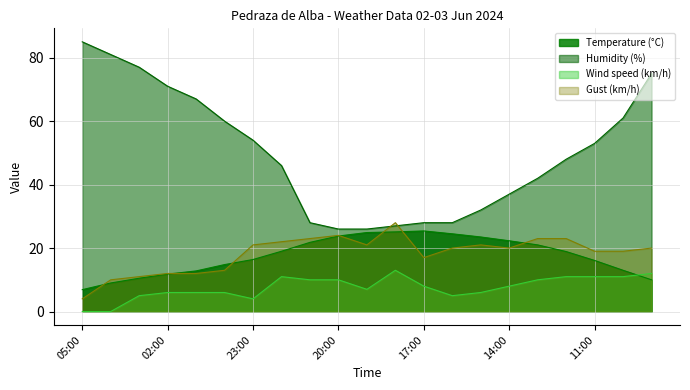

Rank the series at 18:00 from highest to lowest value.

Gust (km/h), Humidity (%), Temperature (°C), Wind speed (km/h)